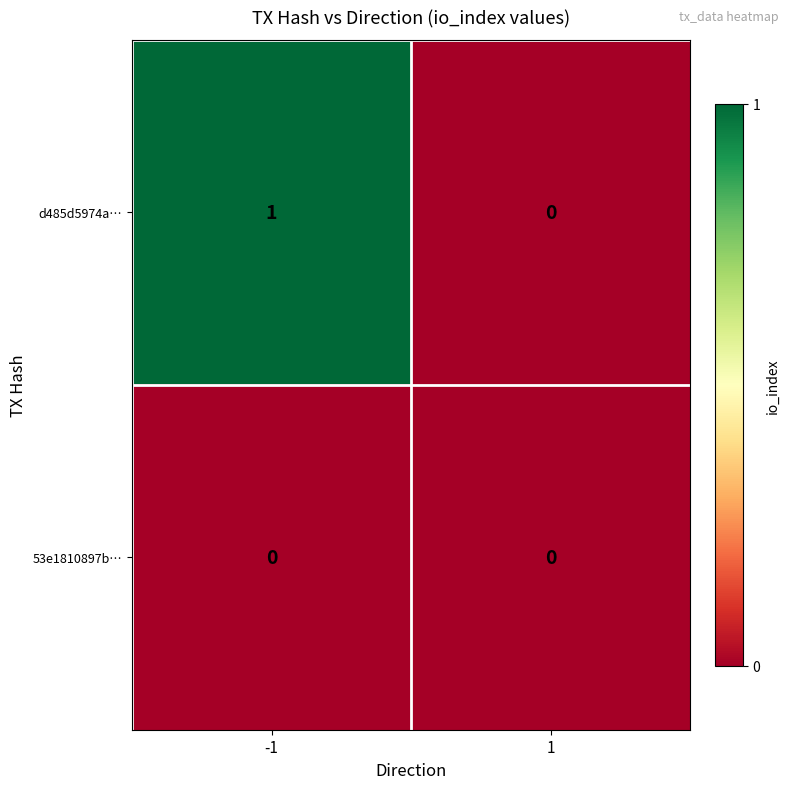

Reading left to right, what are all the values shown in this chart?

d485d5974a…: 1	0
53e1810897b…: 0	0